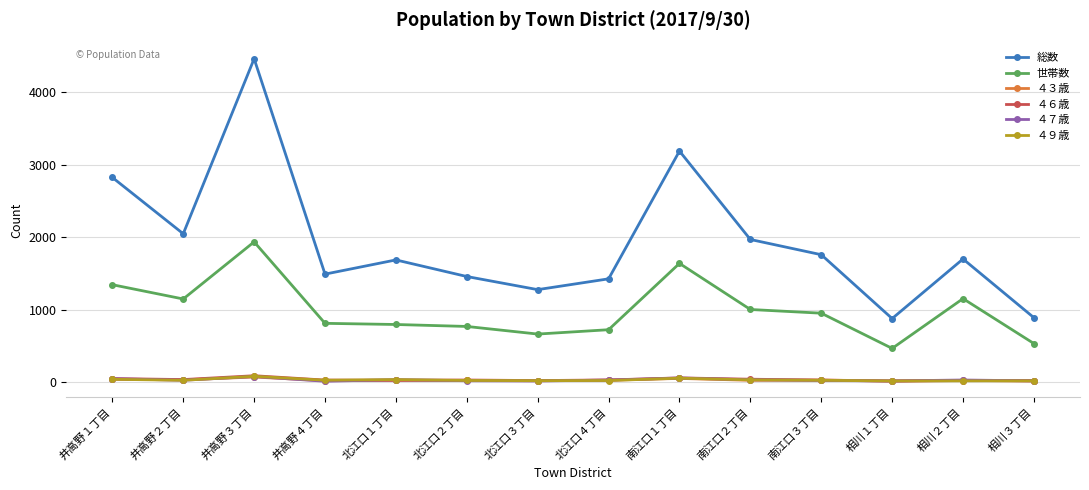

True or false: ４７歳 and 世帯数 cross at least once.

False